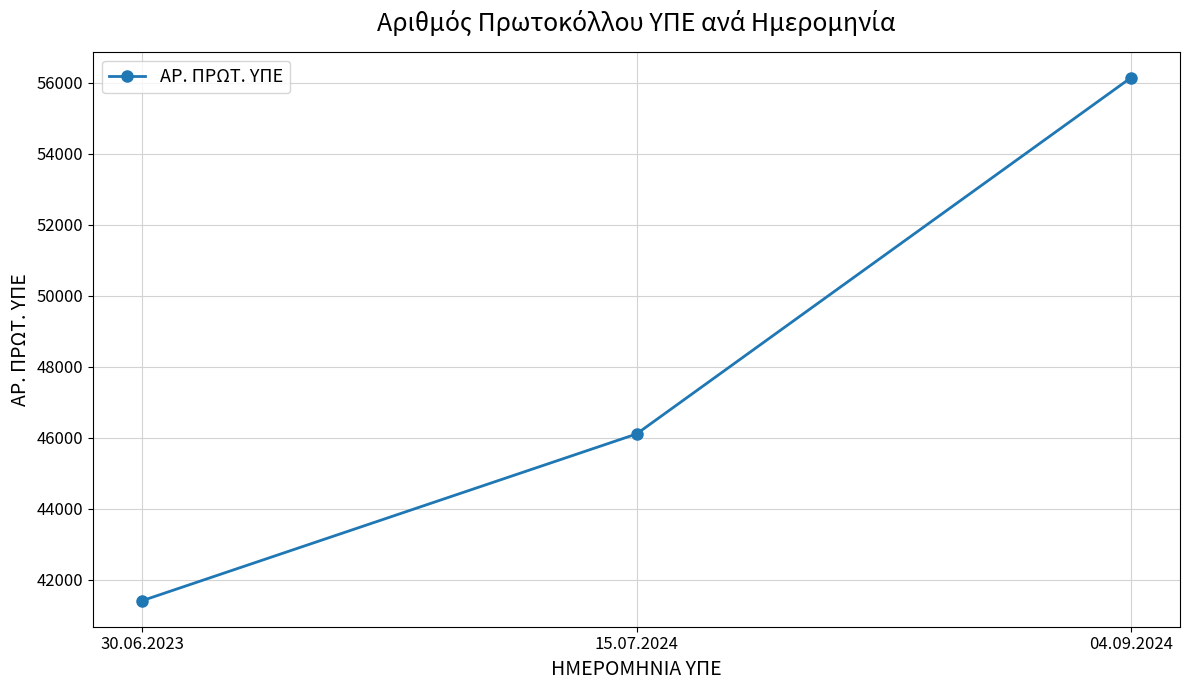

Reading left to right, extract all data points from this chart.

41411	46105	56134